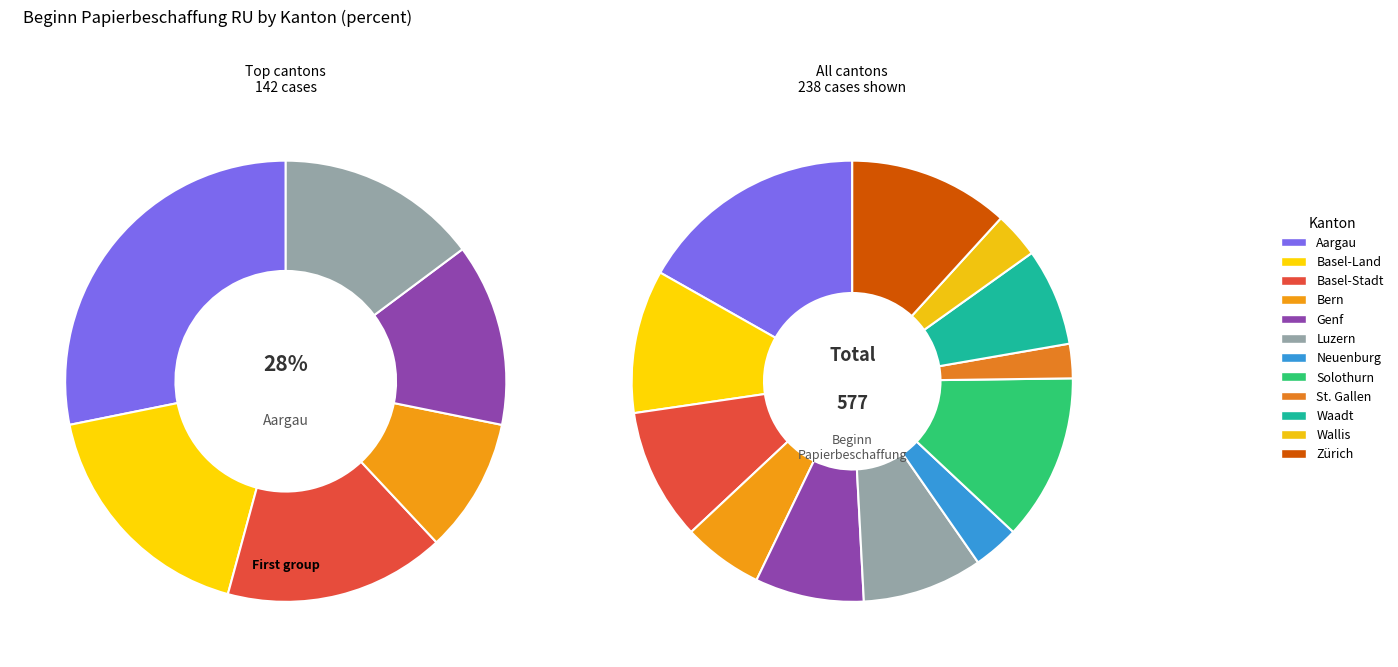

To the nearest percent, what portion does Solothurn represent?

12%